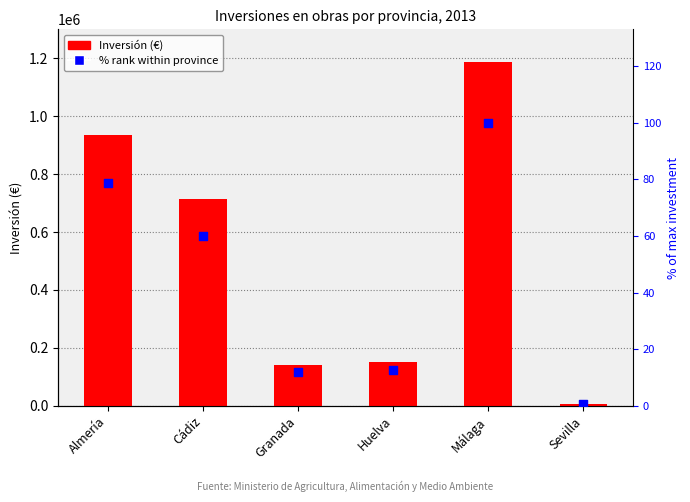

What are all the series names shown in the legend?

Inversión (€), % rank within province